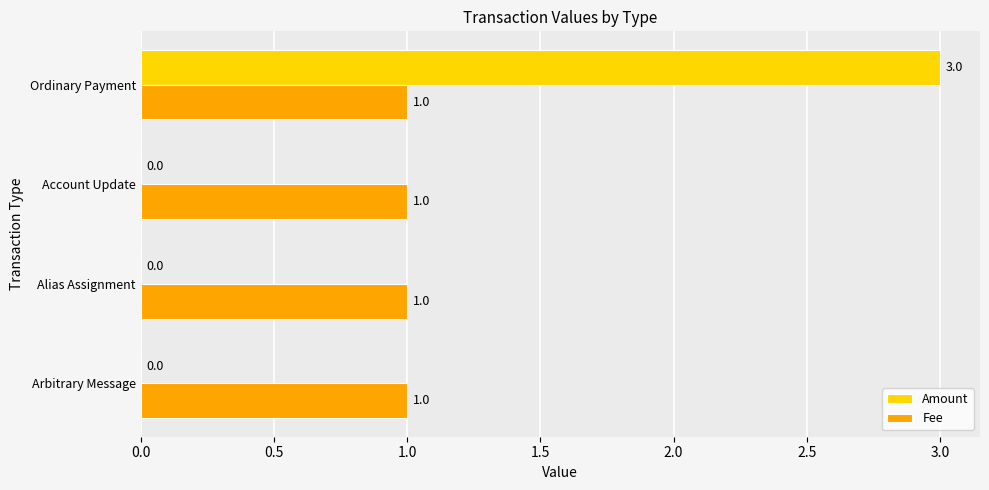

Is it true that Fee equals 1 at Ordinary Payment?

True